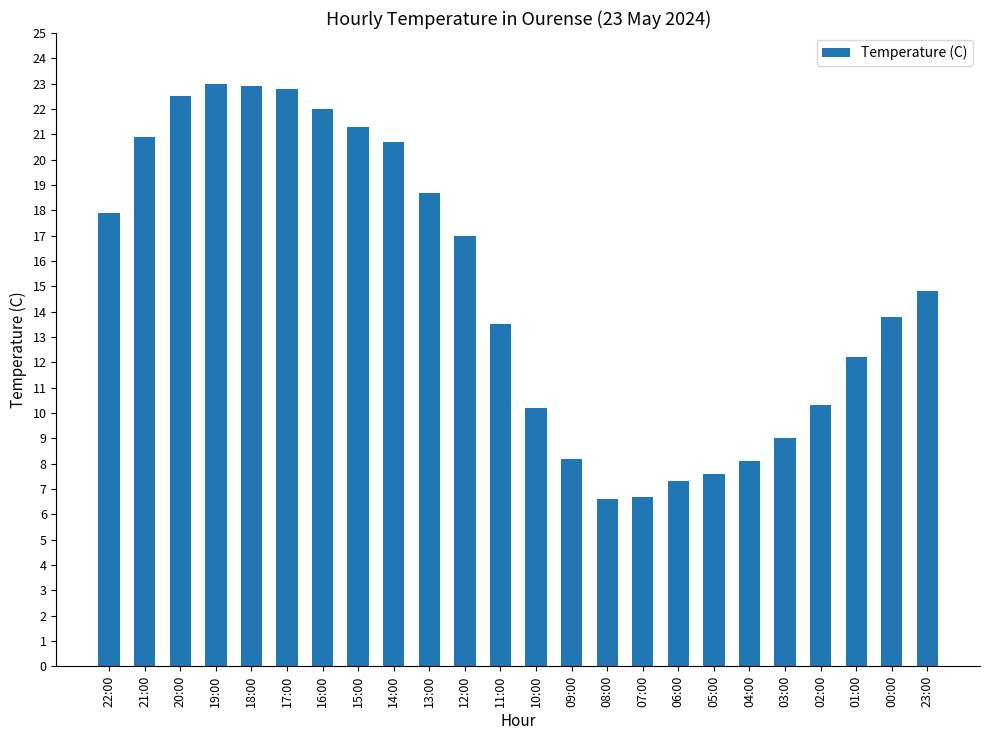

How many distinct data groups are displayed?

1